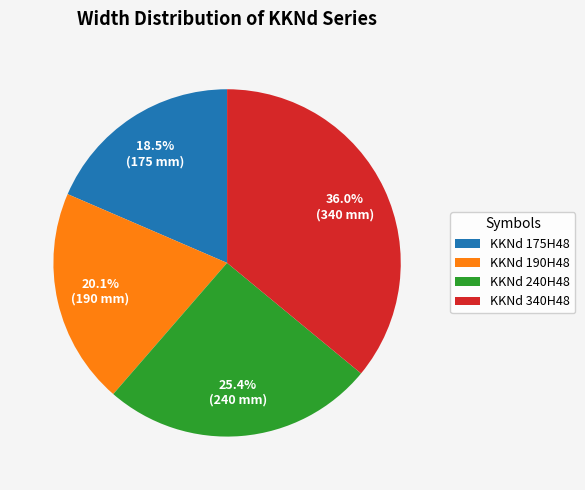

True or false: KKNd 190H48 accounts for 20% of the total.

True